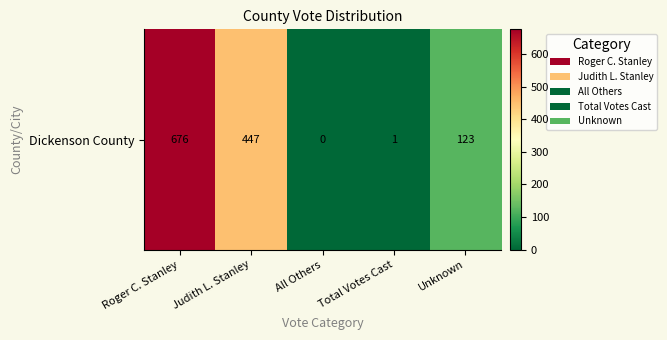

List the labels in order of value, smallest first.

All Others, Total Votes Cast, Unknown, Judith L. Stanley, Roger C. Stanley